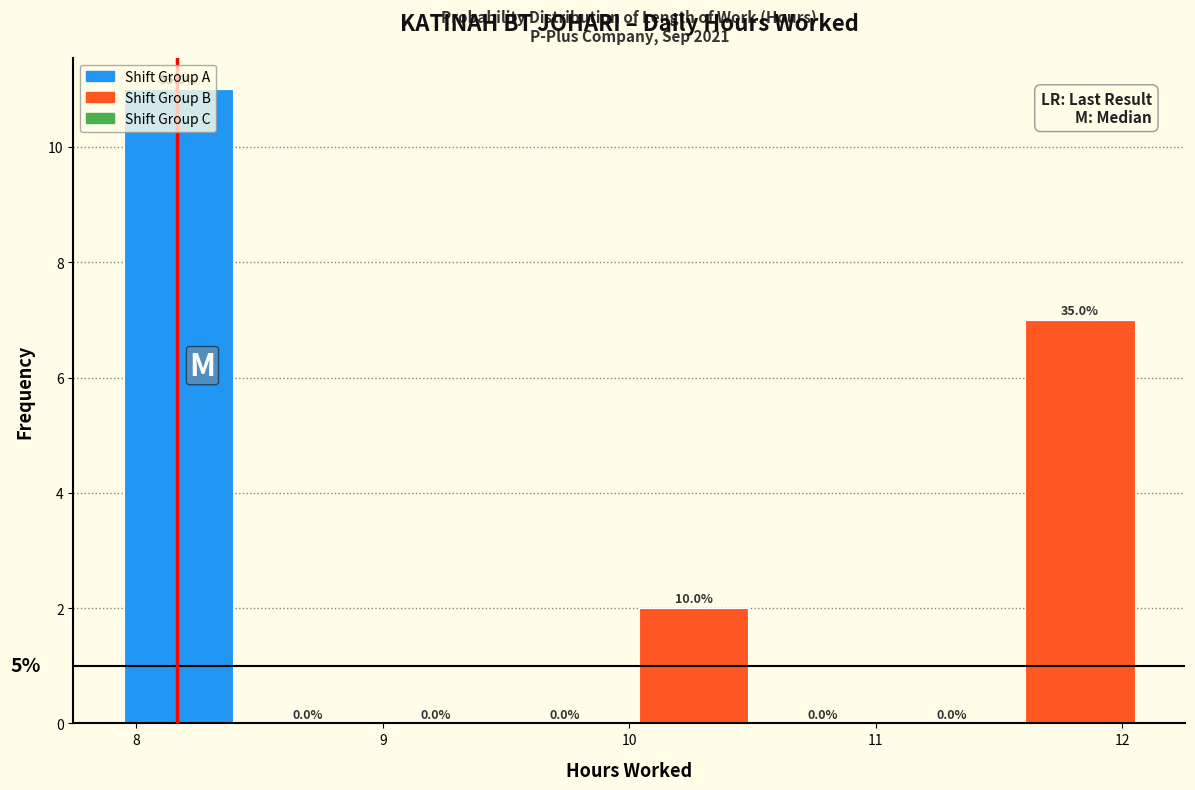

Over which range of the x-axis is the bar tallest?

7.9 to 8.4